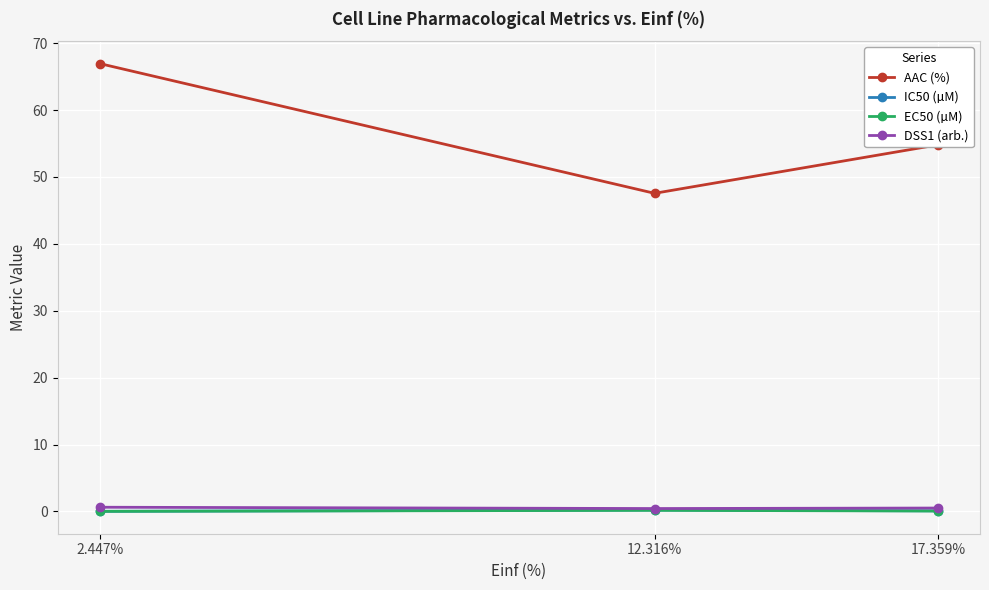

At which category does the chart reach its peak across all series?

2.447%